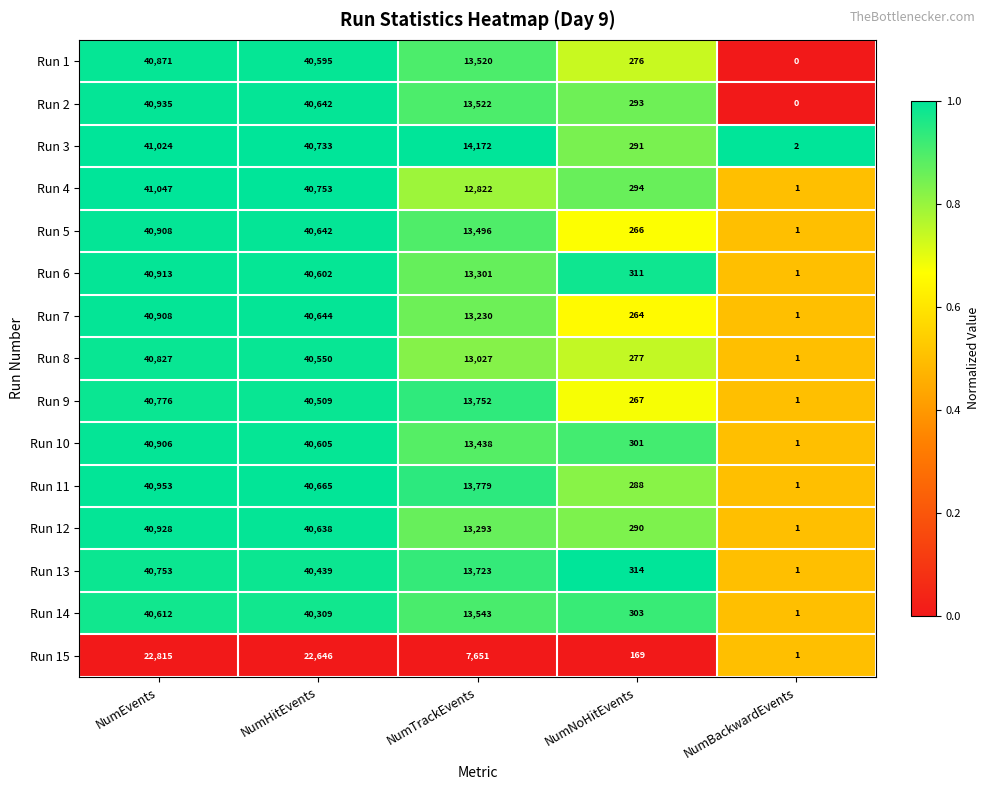

At which category is the sum across all series the highest?

NumEvents